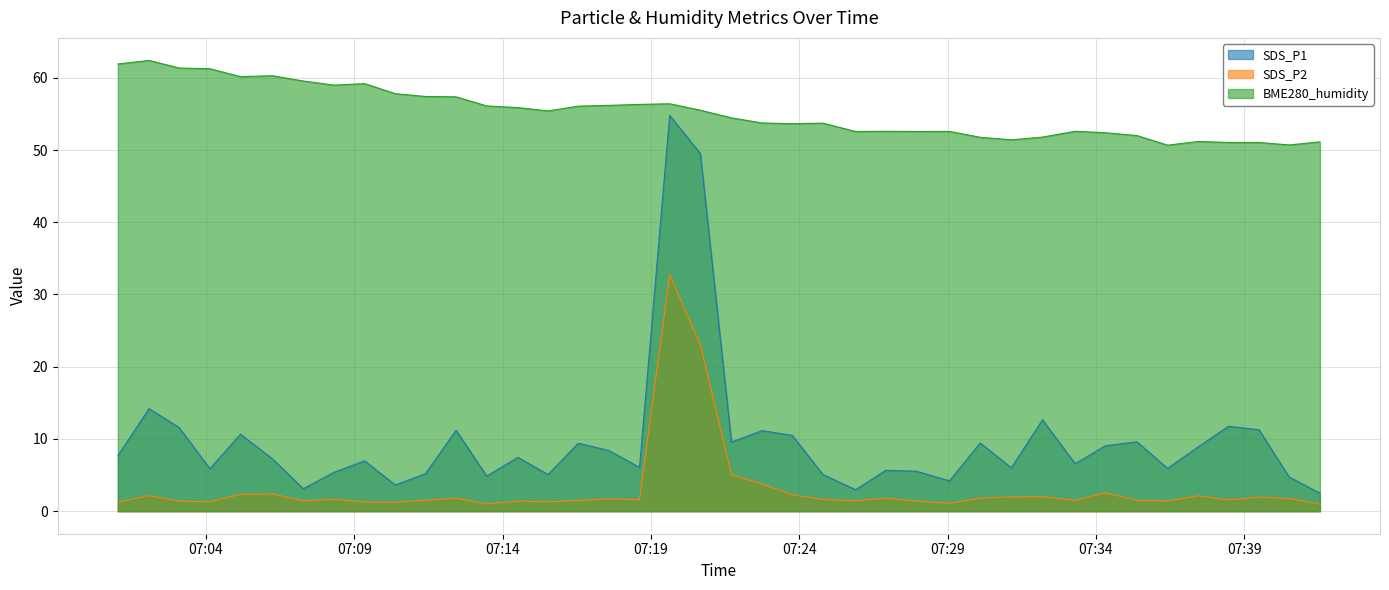

What is the lowest value of the SDS_P2 series?

1.0